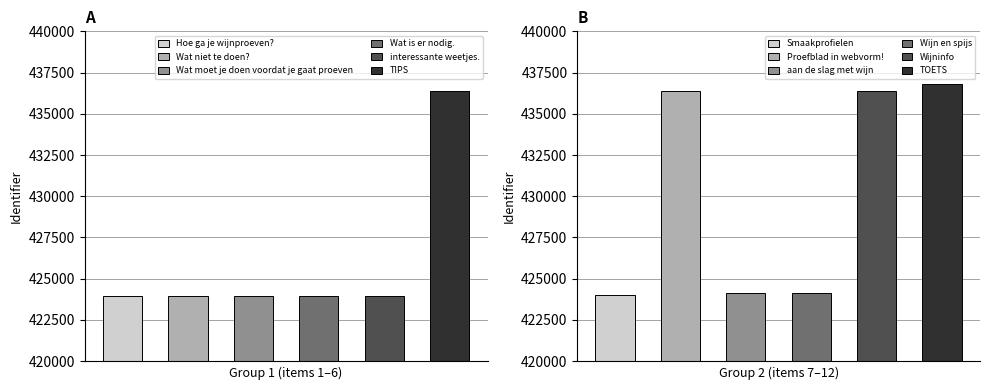

Which has a higher value, aan de slag met wijn or Wijninfo?

Wijninfo